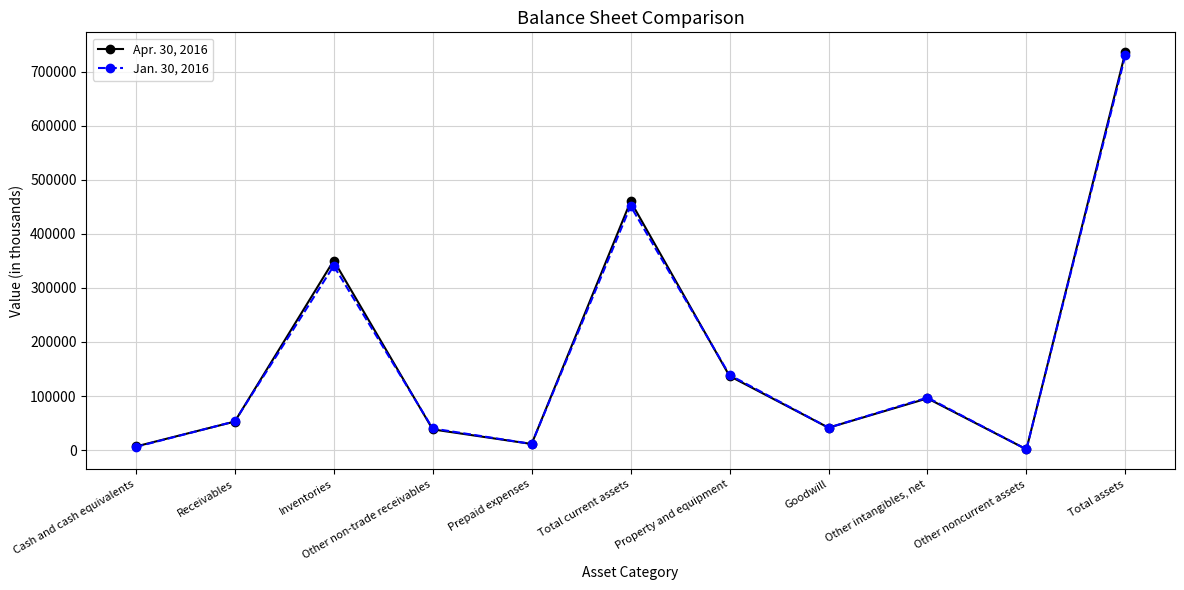

What is the spread (max minus min) of values at Prepaid expenses?

76